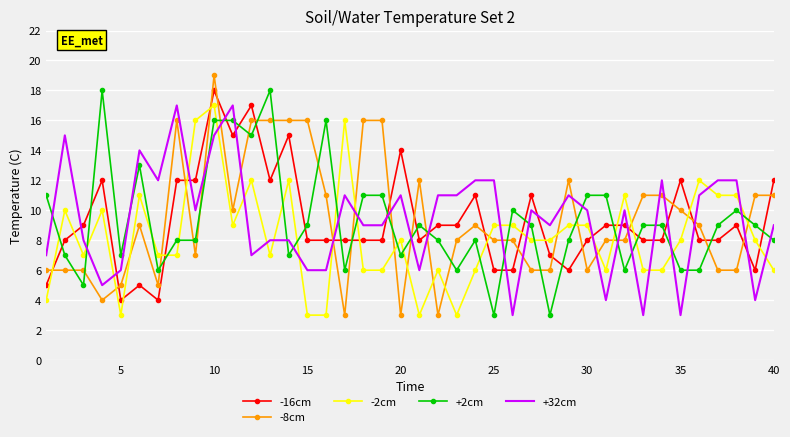

What is the maximum value shown in the chart?

19